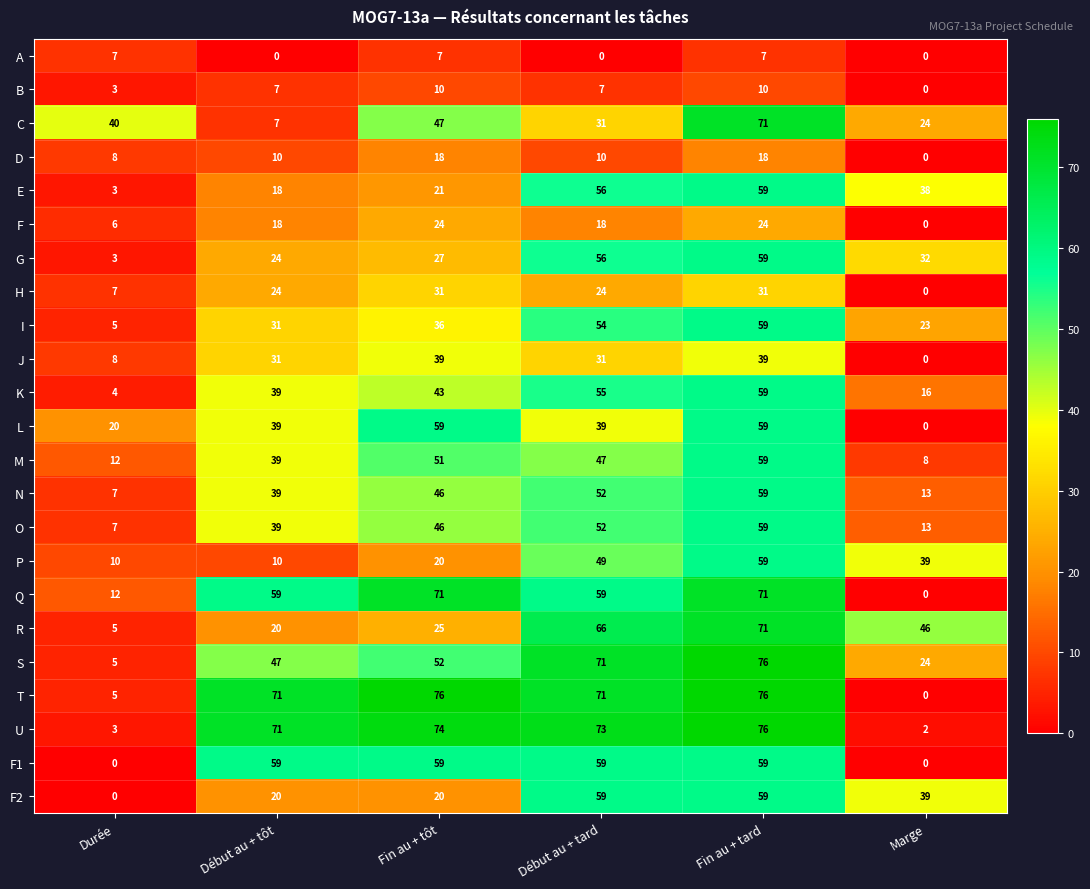

True or false: F has a value of 18 at Début au + tard.

True